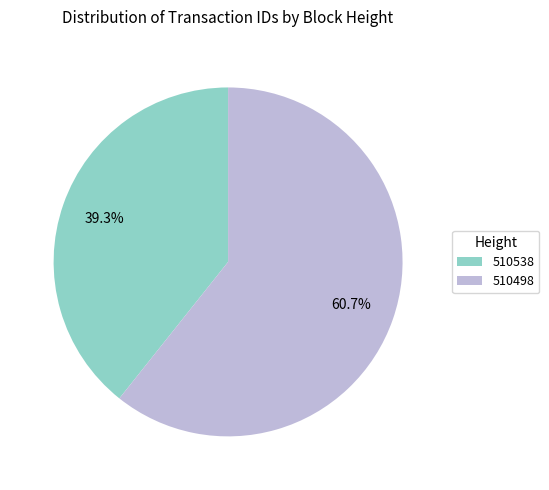

Is it true that 510498 is 61% of the pie?

True